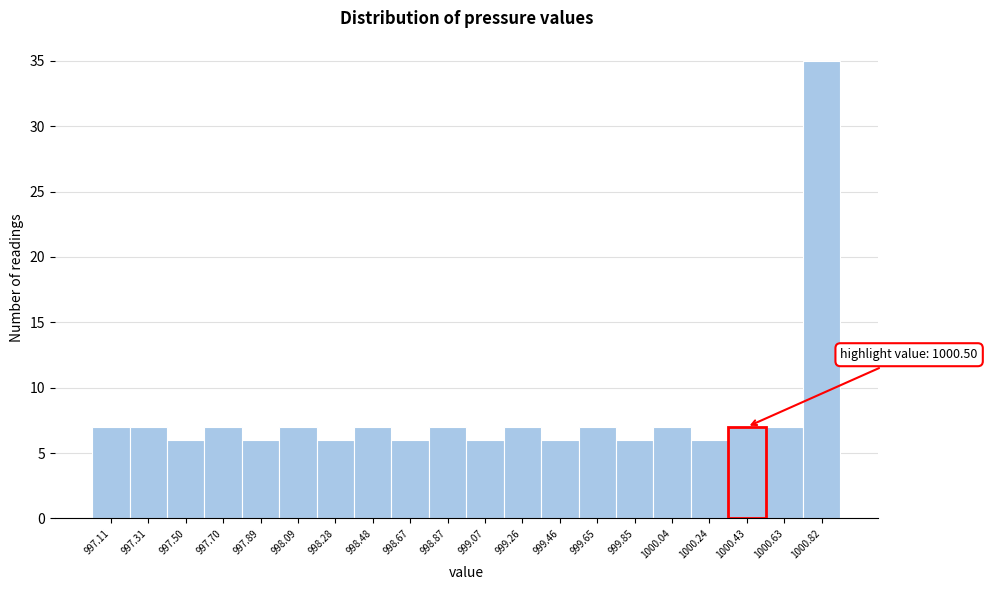

Reading left to right, extract all data points from this chart.

997.11=7	997.31=7	997.50=6	997.70=7	997.89=6	998.09=7	998.28=6	998.48=7	998.67=6	998.87=7	999.07=6	999.26=7	999.46=6	999.65=7	999.85=6	1000.04=7	1000.24=6	1000.43=7	1000.63=7	1000.82=35